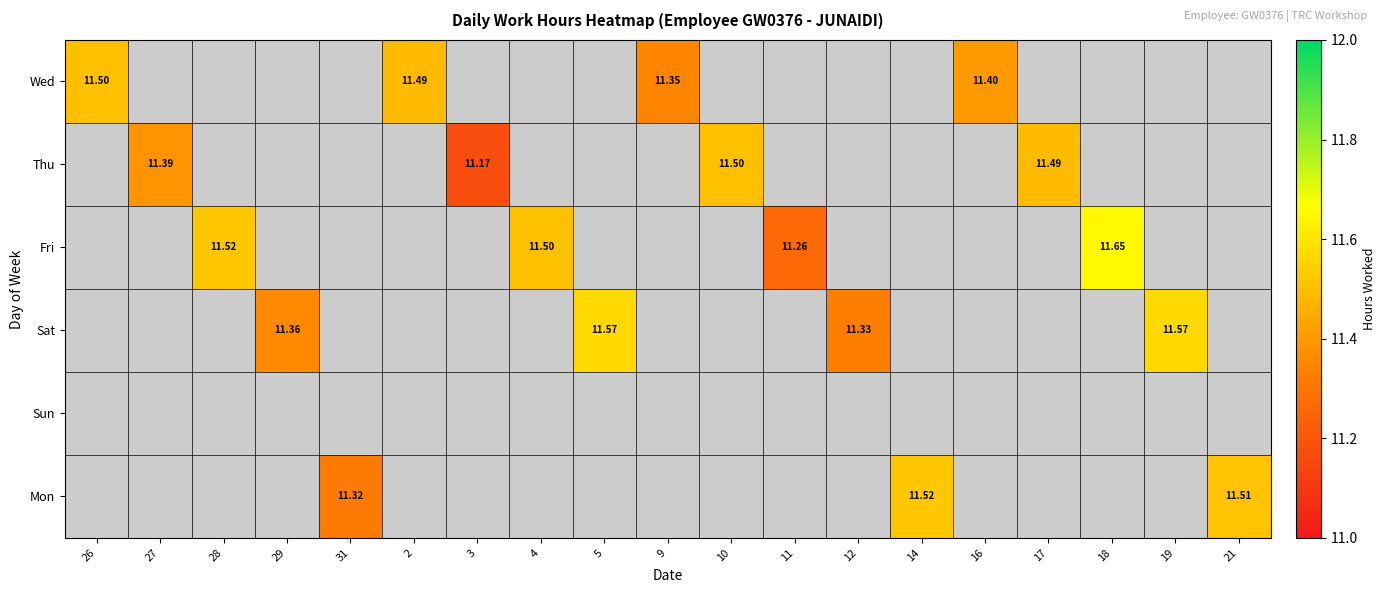

Which label corresponds to the smallest value in the chart?

3